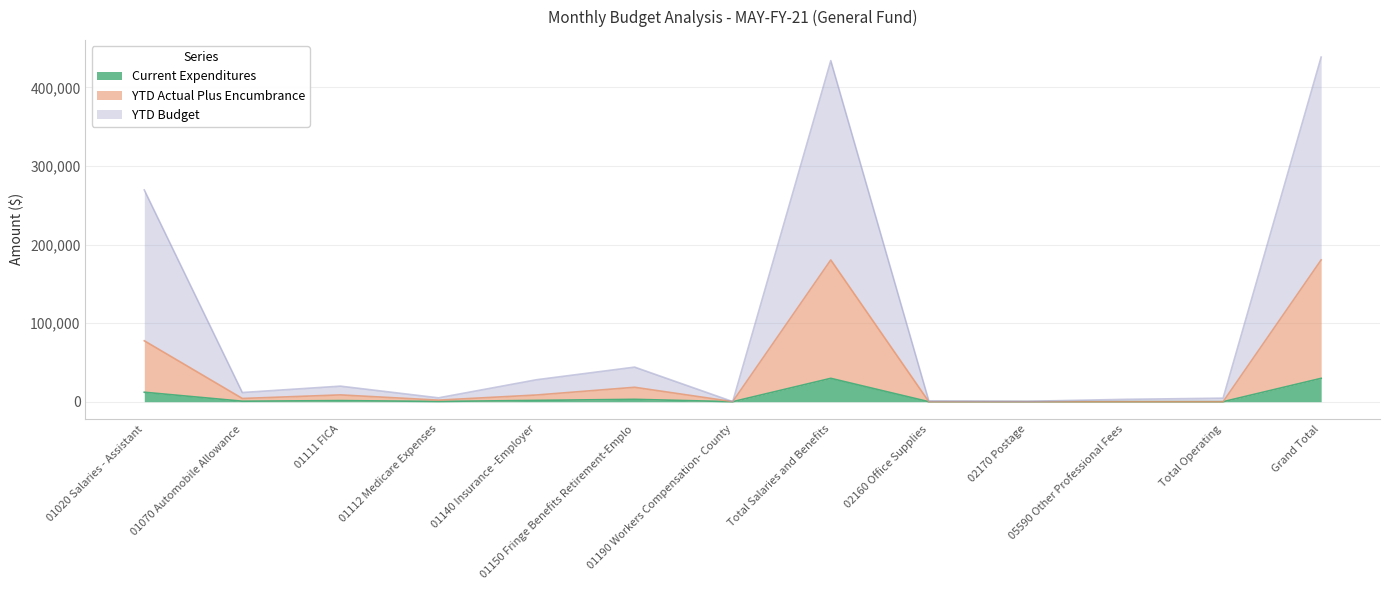

Reading left to right, list all the values displayed in this chart.

Current Expenditures: 12050.8	634.0	1416.1	331.2	1671.7	3007.3	22.6	29740.0	0.0	0.0	0.0	0.0	29740.0
YTD Actual Plus Encumbrance: 77553.7	4121.0	8663.4	2026.1	8551.0	18373.3	152.4	180427.1	0.0	0.0	0.0	0.0	180427.1
YTD Budget: 269465.7	11687.0	19803.4	4918.1	27951.0	44012.3	152.4	433989.1	1000.0	500.0	3000.0	4500.0	438489.1